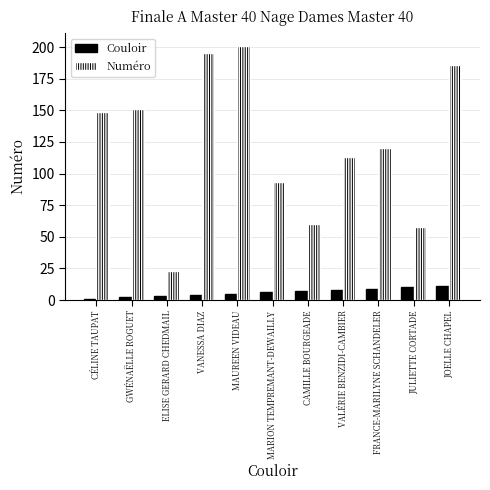

What is the lowest value of the Numéro series?

23